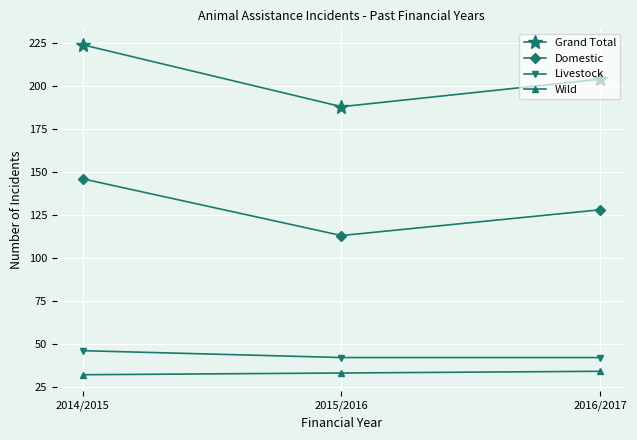

What is the smallest value displayed?

32